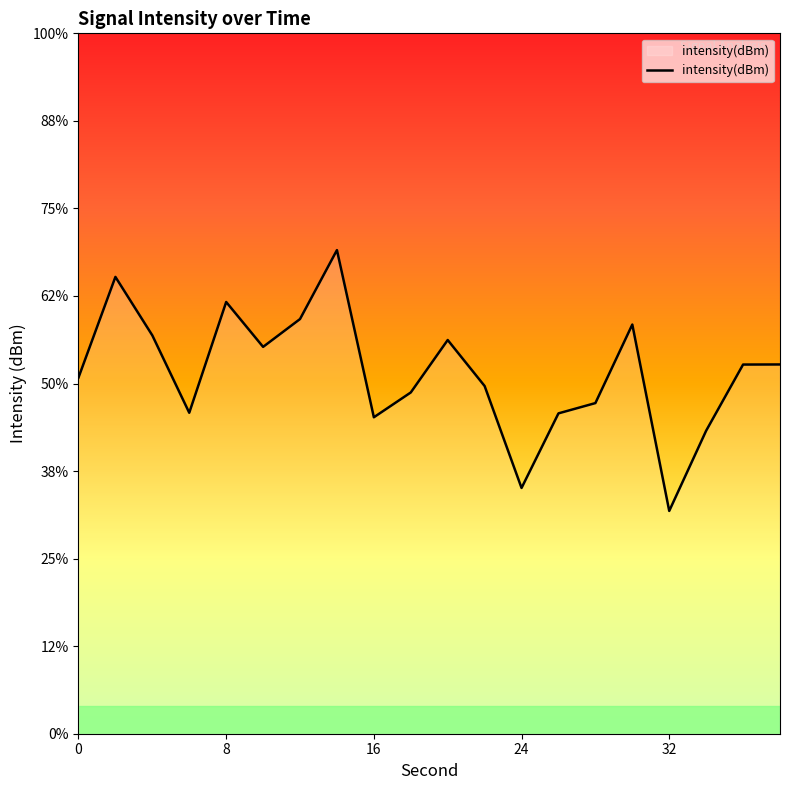

Count the number of values greater than -128.

8